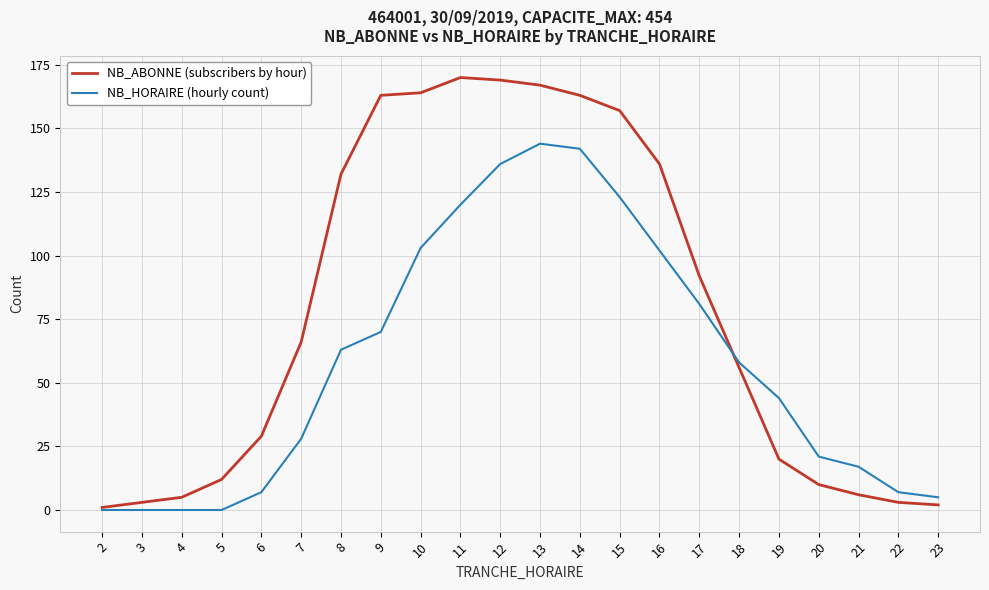

True or false: NB_ABONNE (subscribers by hour) has a value of 167 at 13.

True